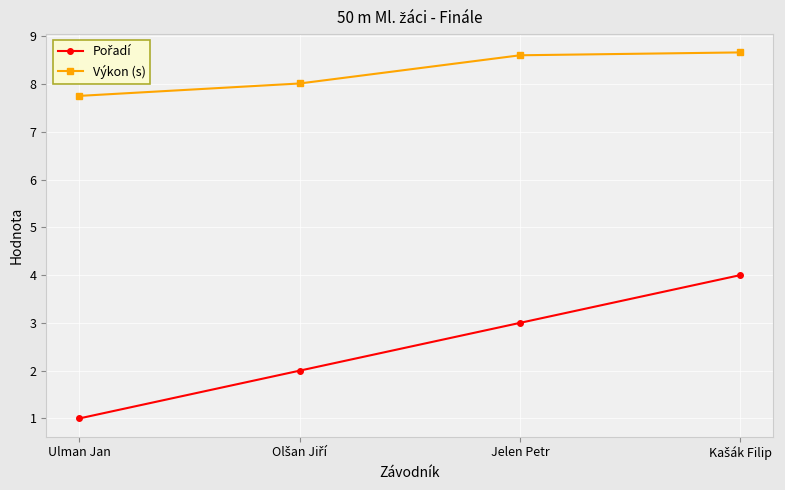

What is the difference between the second highest and second lowest values in the Výkon (s) series?

0.6